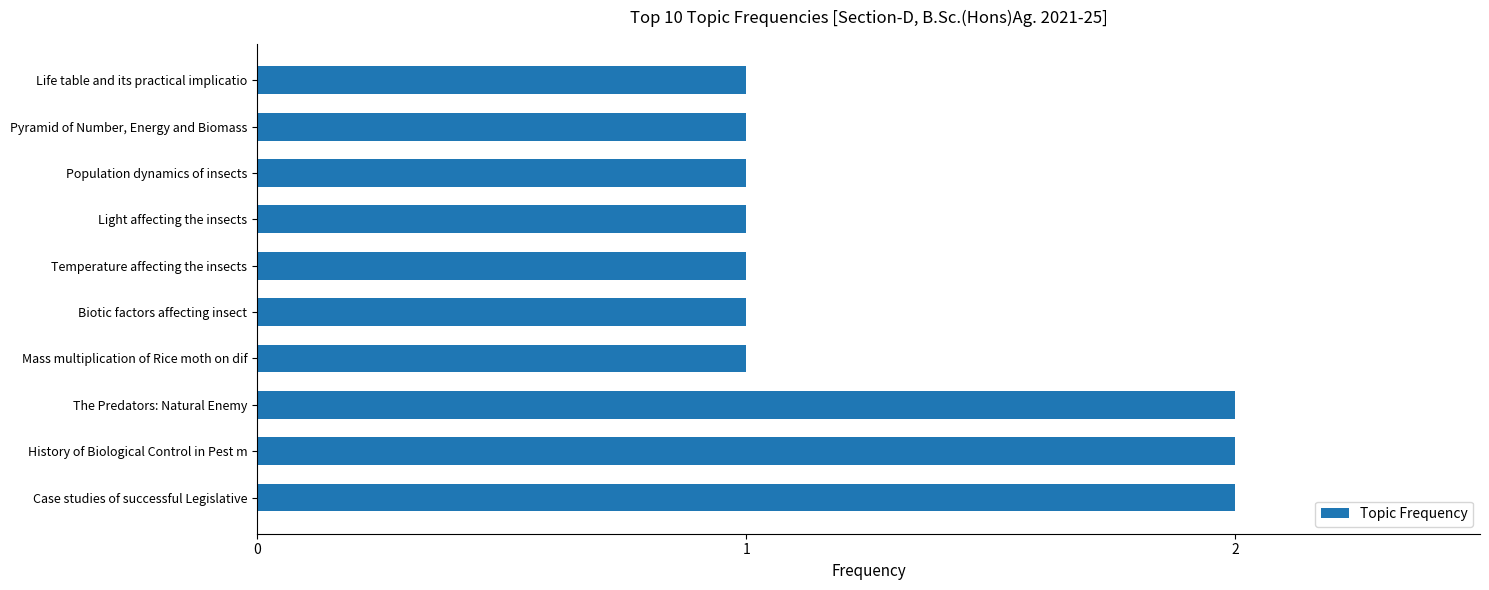

What is the ratio of the value at Population dynamics of insects to the value at Biotic factors affecting insect?

1.0